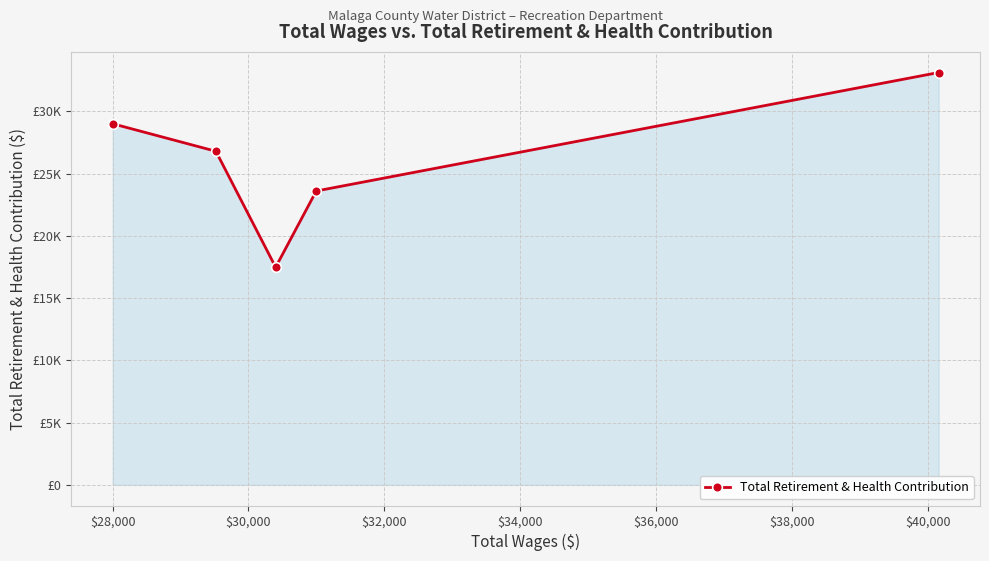

What is the minimum value shown in the chart?

17477